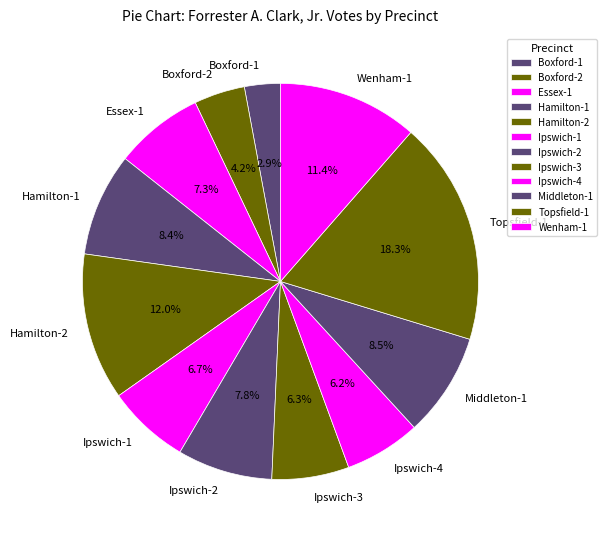

How many segments does this pie chart have?

12